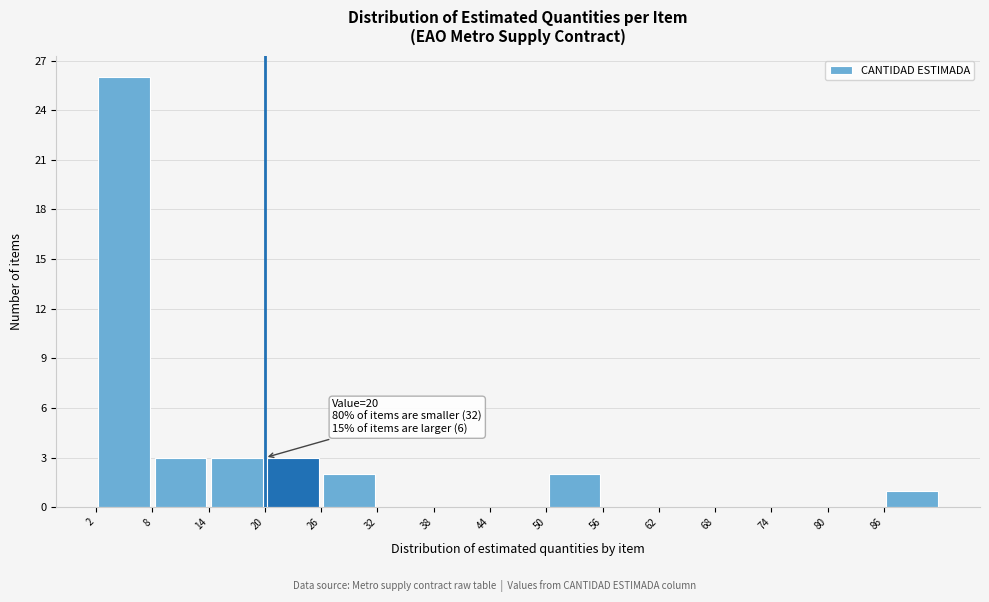

Over which range of the x-axis is the bar tallest?

2 to 8